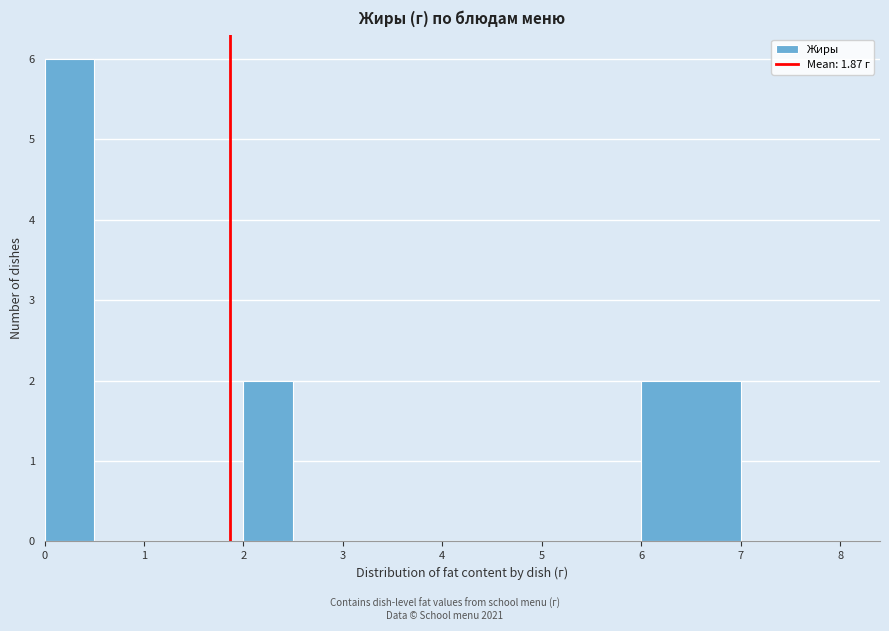

Reading left to right, transcribe this chart: for each bar, give the range it covers on the x-axis and its height. The values are not printed on the chart, so give them approximately, as read against the axis.

0.0 to 0.5: 6
0.5 to 1.0: 0
1.0 to 1.5: 0
1.5 to 2.0: 0
2.0 to 2.5: 2
2.5 to 3.0: 0
3.0 to 4.0: 0
4.0 to 5.0: 0
5.0 to 6.0: 0
6.0 to 7.0: 2
7.0 to 8.0: 0